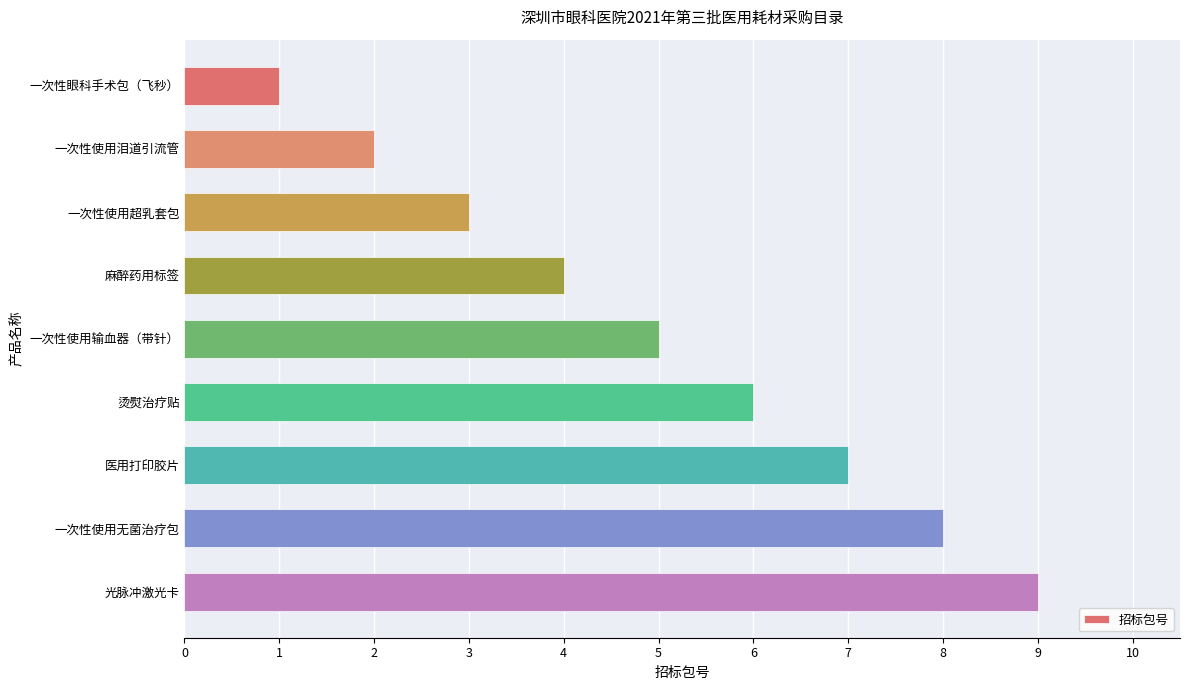

How many data points does each series have?

9